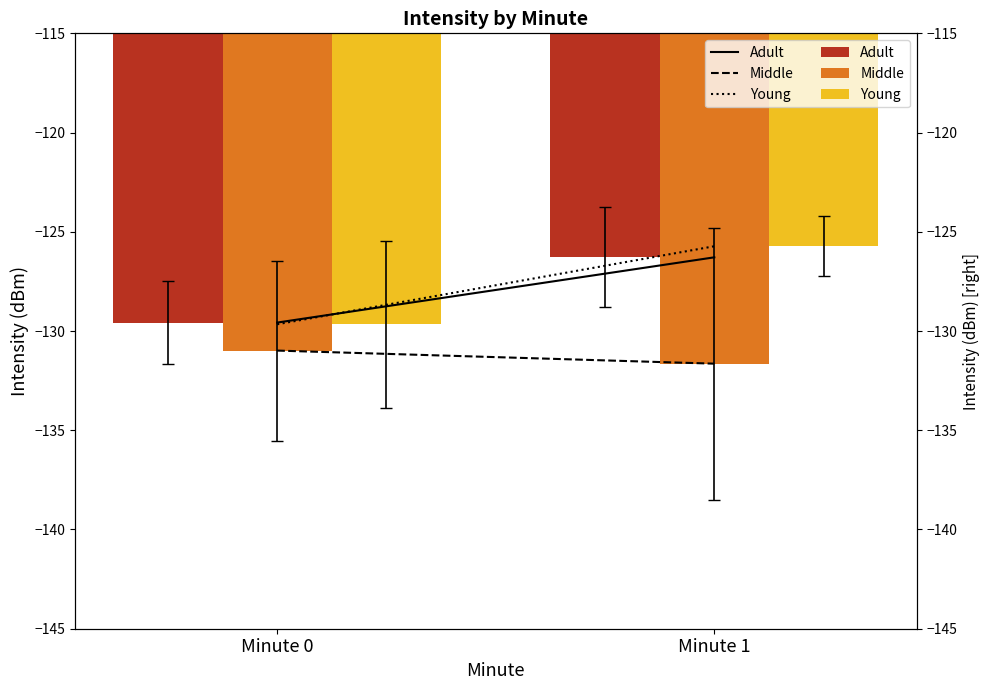

True or false: Young has a value of -163.8 at Minute 1.

False